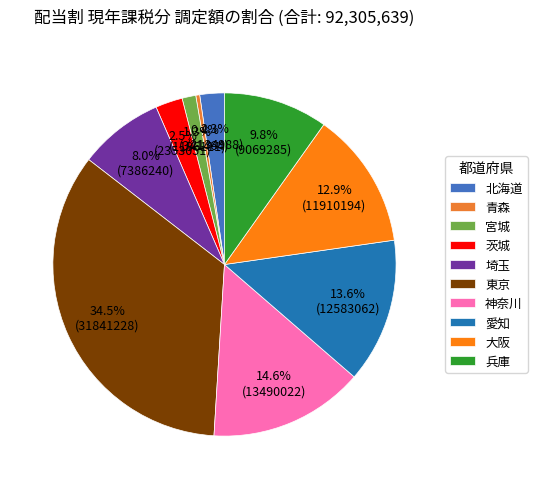

Count the number of slices in the pie.

10